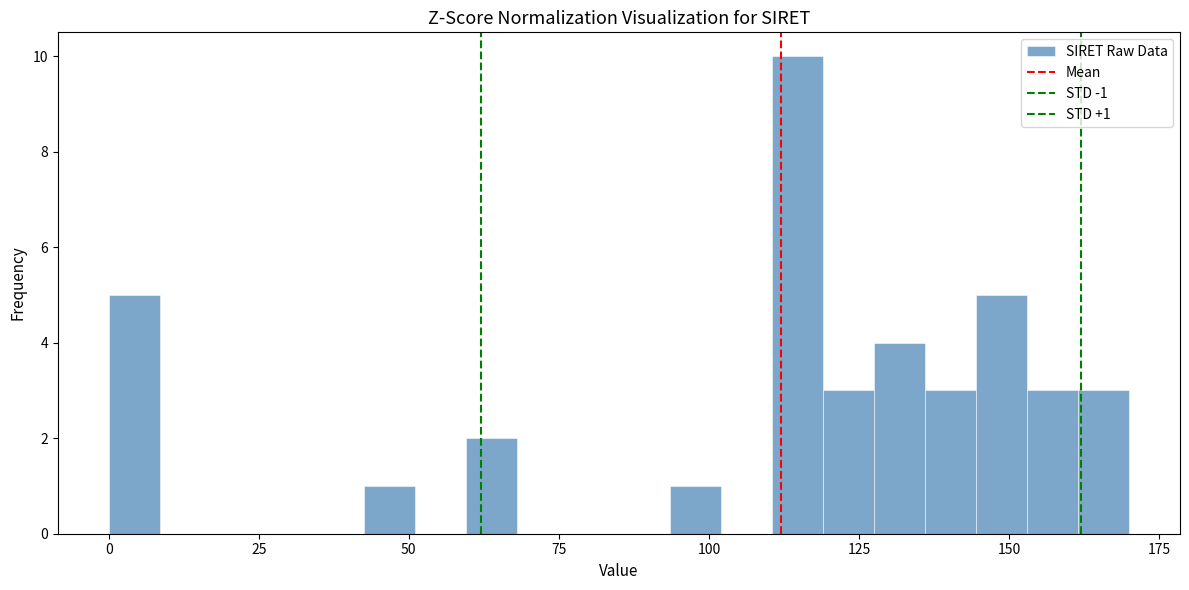

Around what value on the x-axis is the tallest bar? Give the approximate position of its centre, as read against the axis.

115